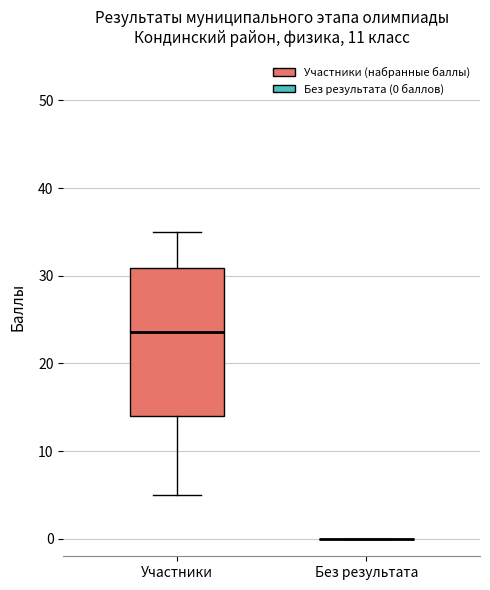

Reading left to right, transcribe this box plot: for each box, give where its median line is, the range the box spans, and where its two whiskers end, as read against the y-axis. The values are not printed on the chart, so give them approximately, as read against the axis.

Участники: median 24, box 14 to 31, whiskers 5 to 35
Без результата: box collapsed to a line at 0, whiskers 0 to 0